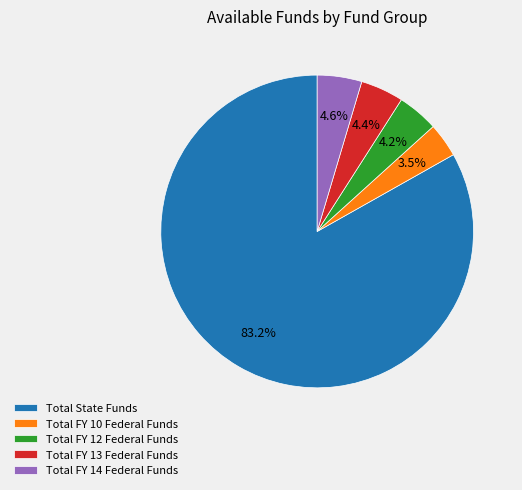

How many slices are in this pie chart?

5